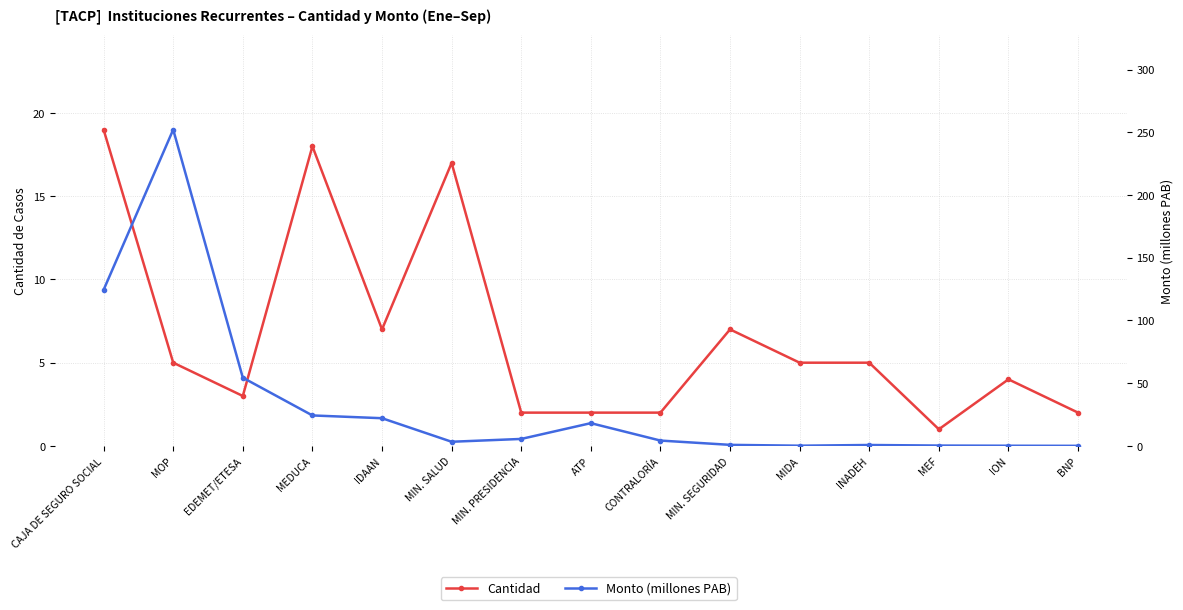

Between which two adjacent categories do Cantidad and Monto (millones PAB) first intersect?

IDAAN and MIN. SALUD